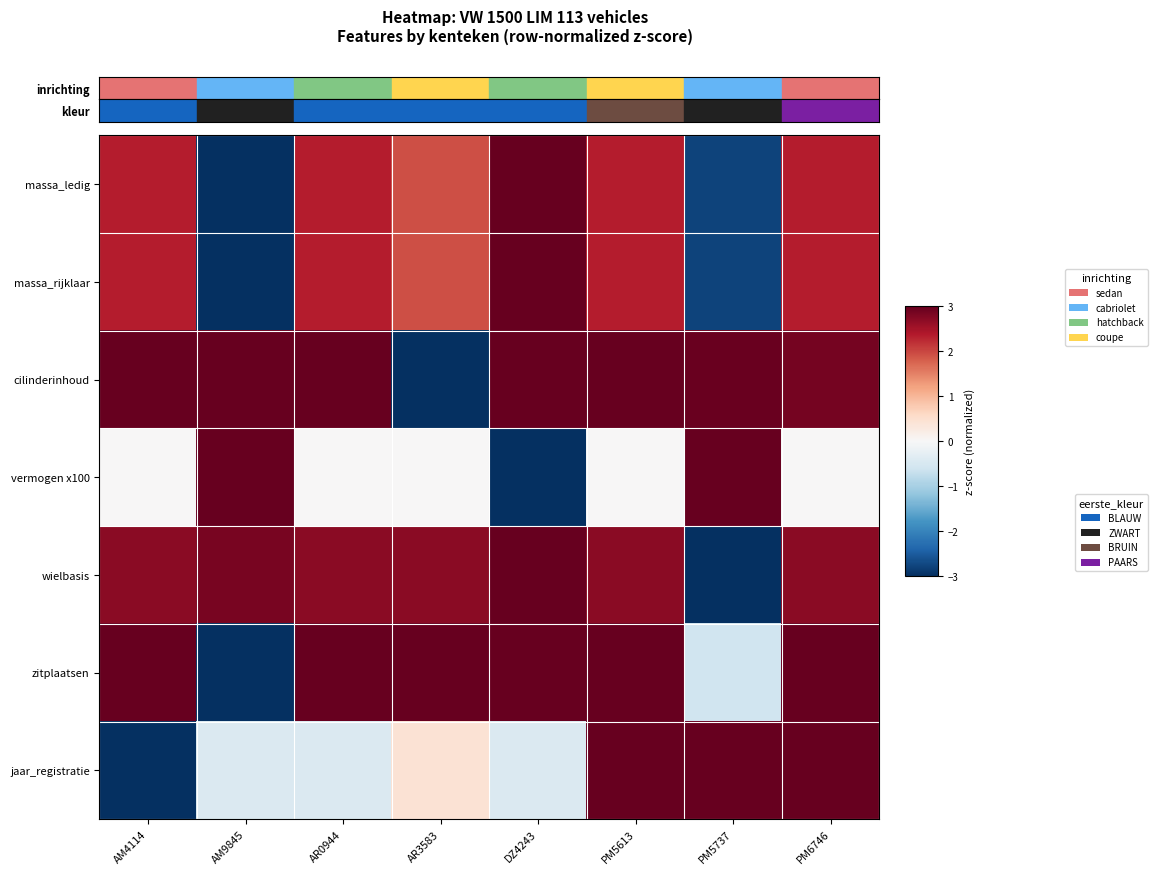

Which category has the lowest value across all series?

AM9845